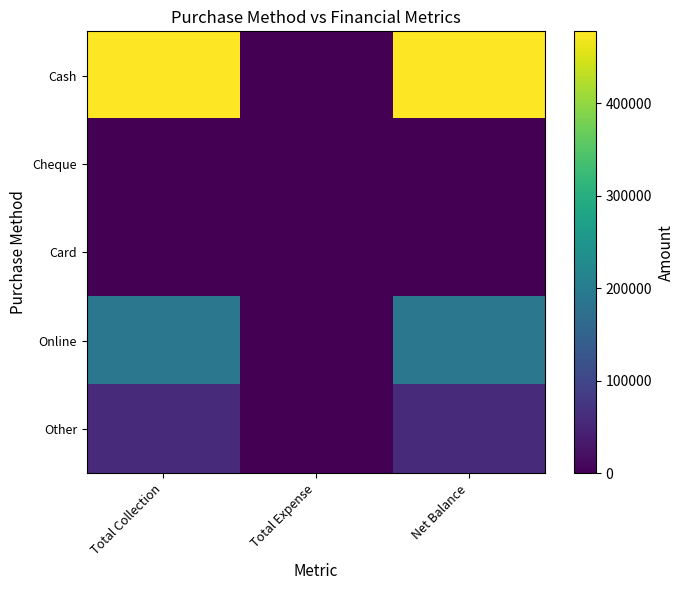

At how many categories does at least one series exceed 225023?

2